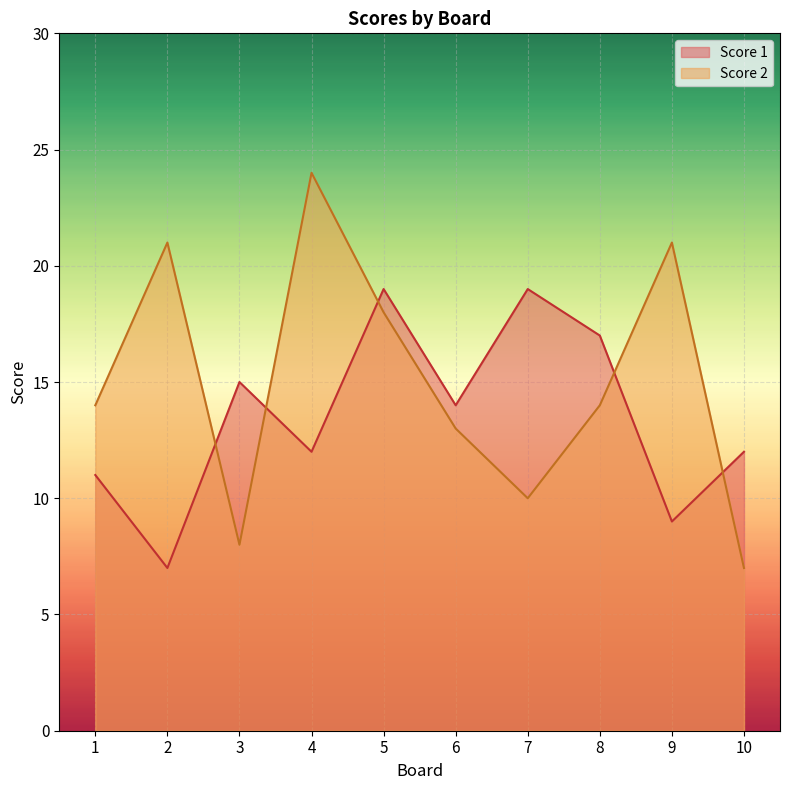

What is the total value across all series at 6?

27